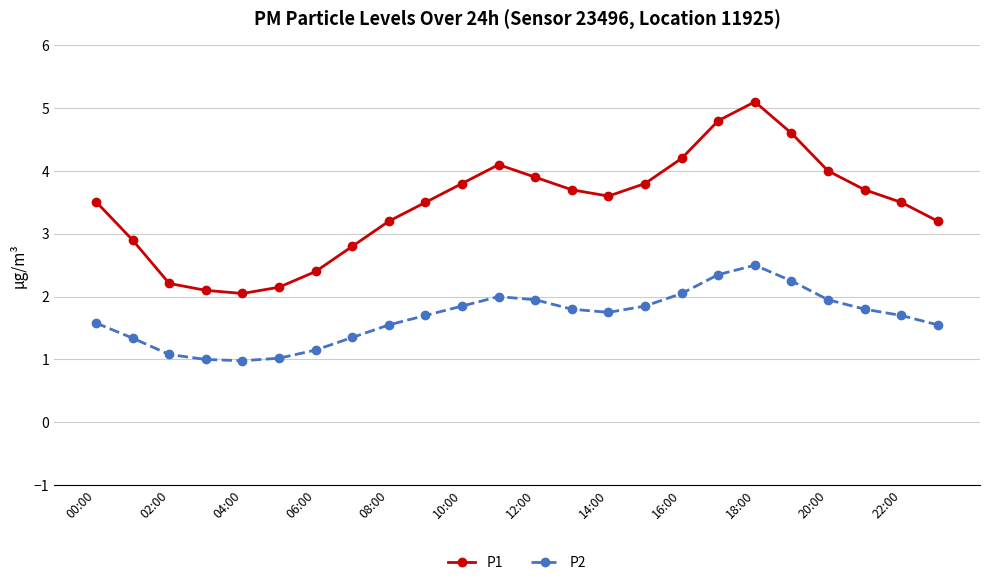

True or false: P2 has more than 0 interior local peaks.

True